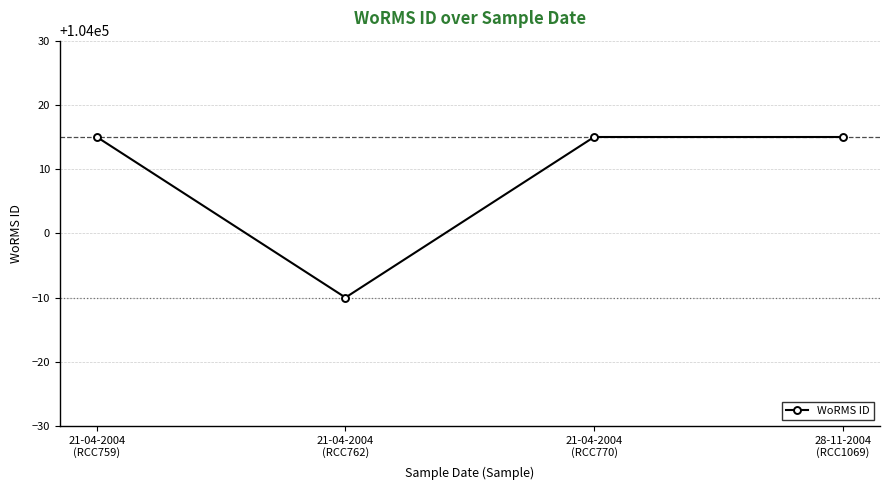

What is the maximum value shown in the chart?

104015